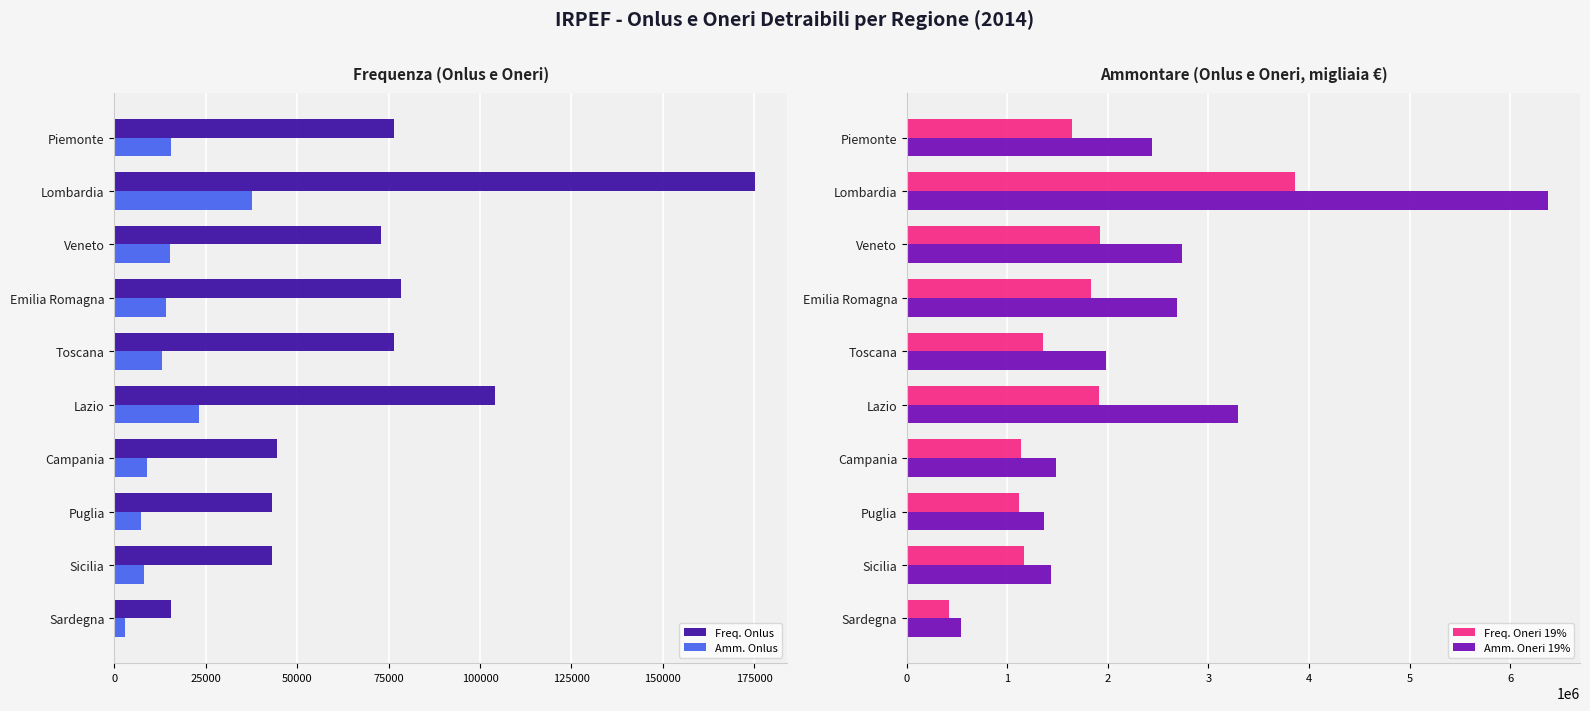

Is the value of Amm. Onlus at Veneto greater than the value of Freq. Onlus at Emilia Romagna?

No